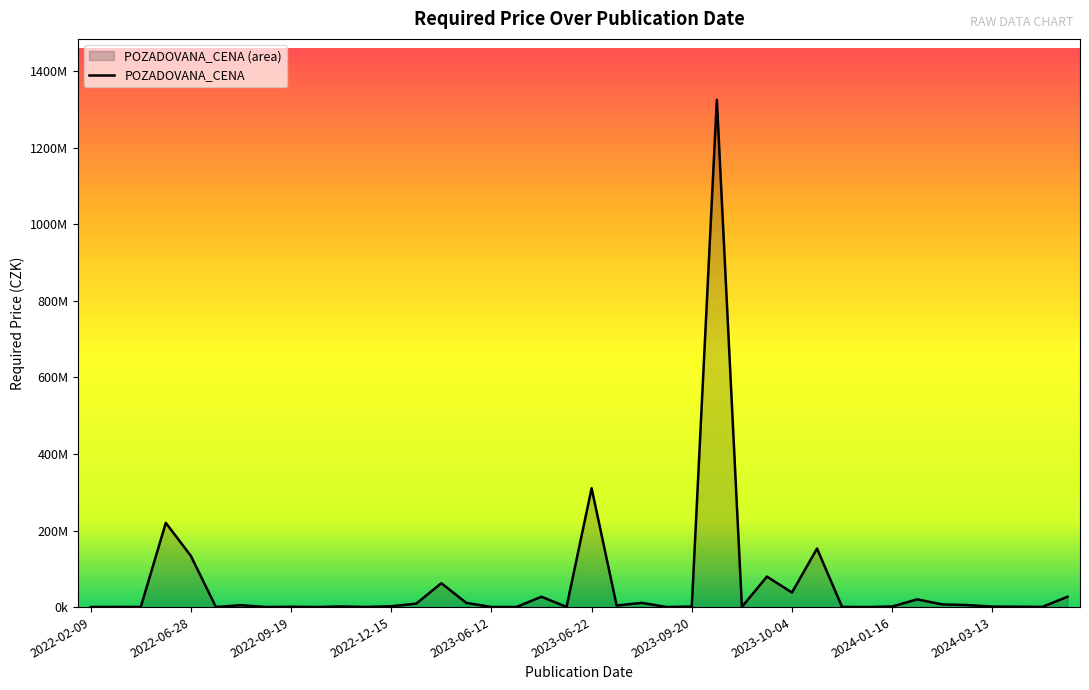

What is the change in value from 23 to 29?

+152751900